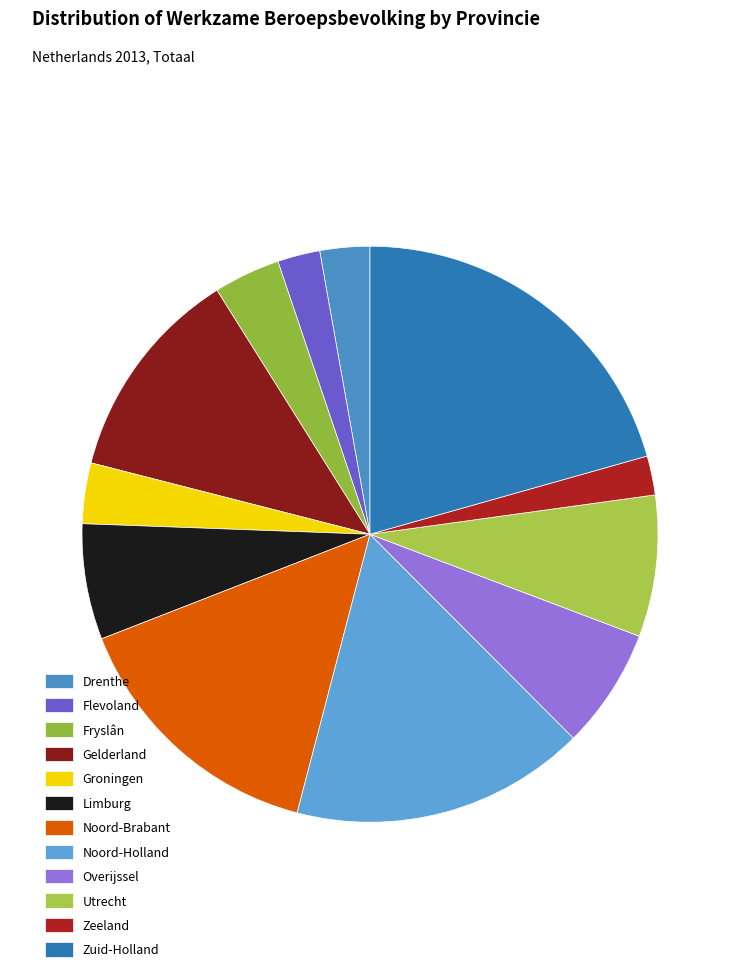

How much of the chart is everything except Noord-Holland?

83.4%